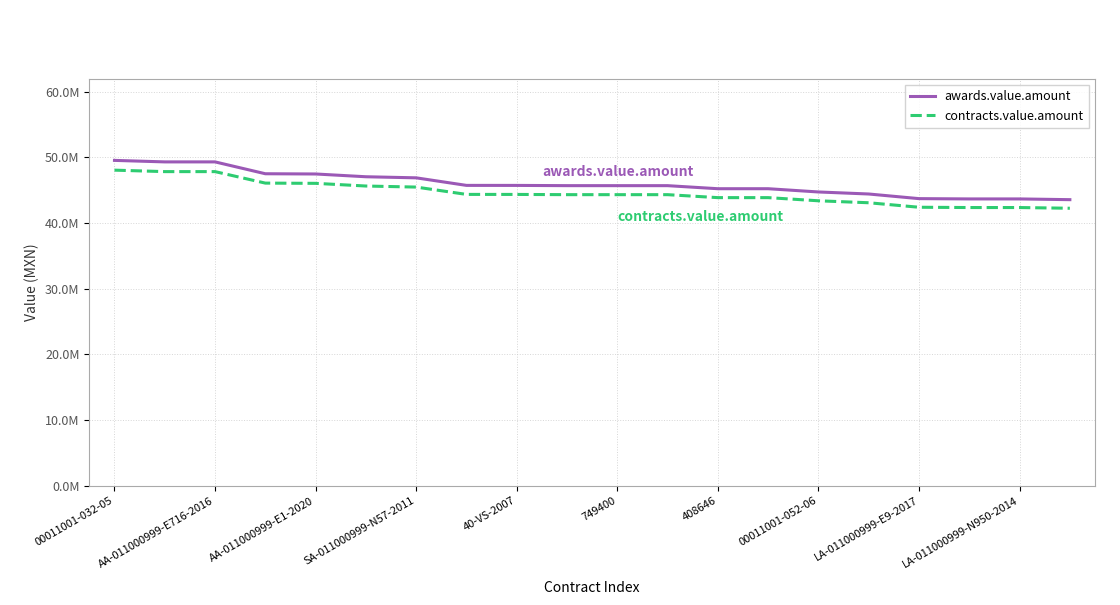

What is the average value of the awards.value.amount series?

45983912.8